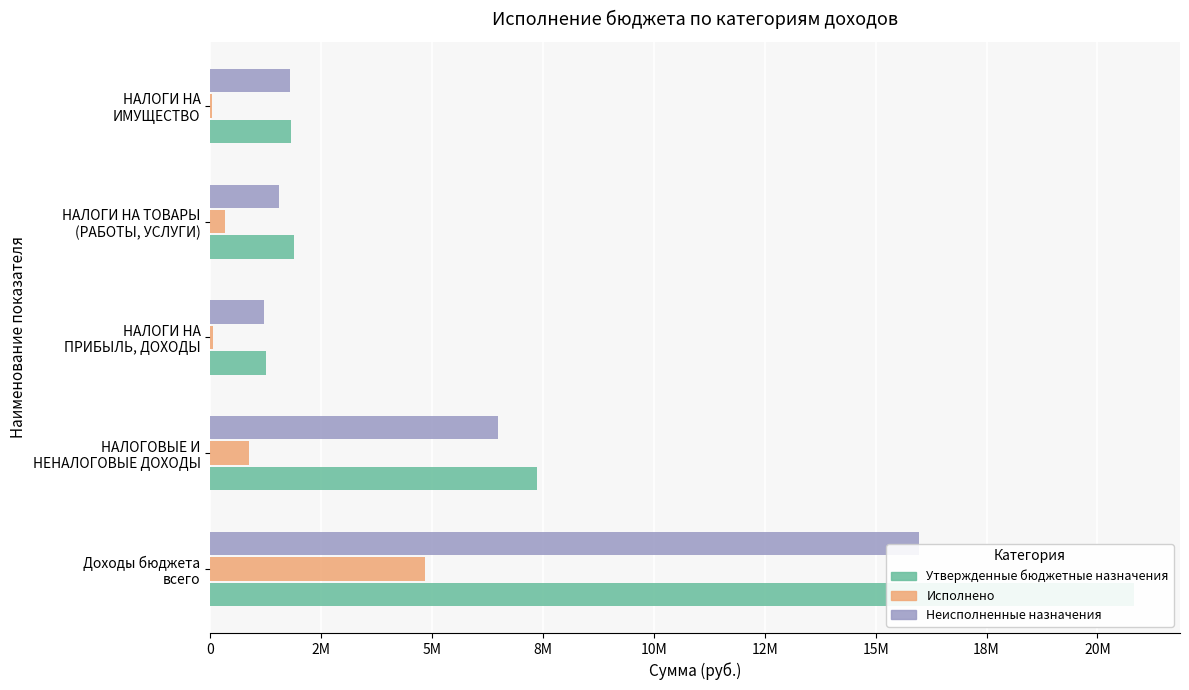

List the series in order of their peak value, highest first.

Утвержденные бюджетные назначения, Неисполненные назначения, Исполнено